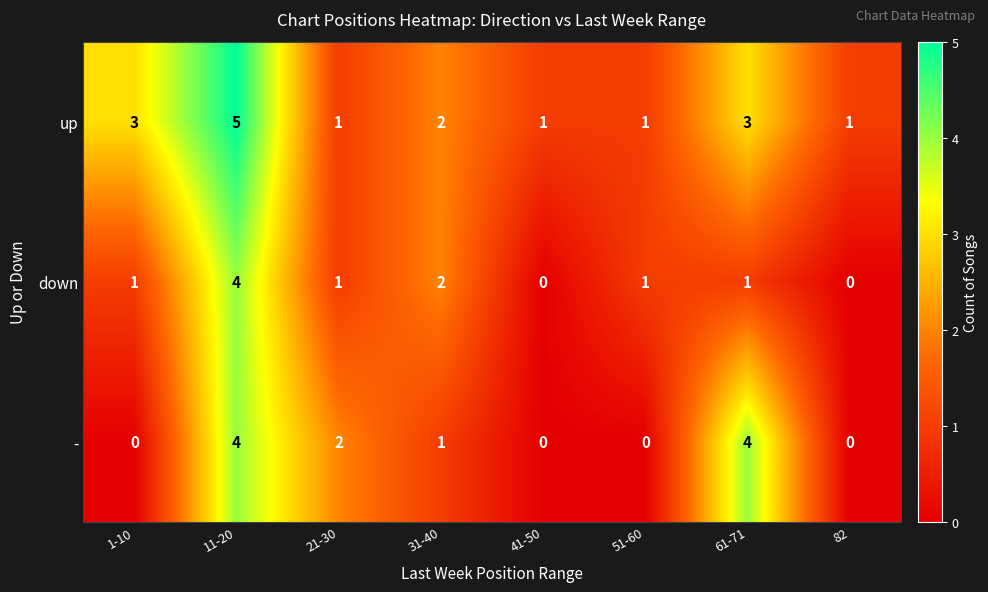

At 1-10, list the series in order from largest to smallest.

up, down, -